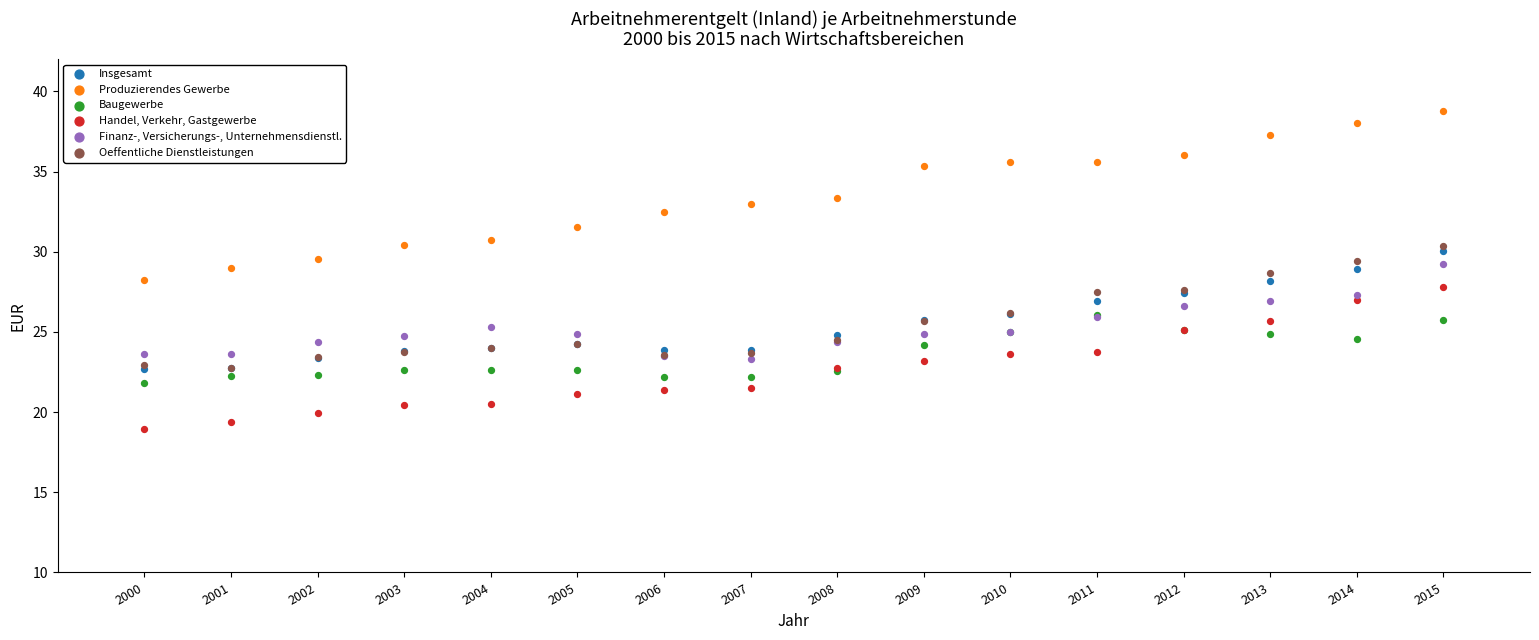

Which series contains the highest Y value?

Produzierendes Gewerbe